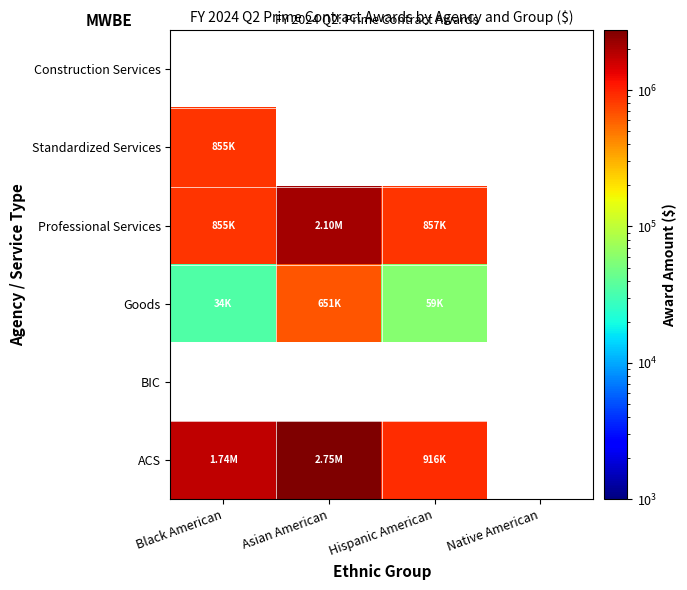

At which label is Professional Services closest to 1475298?

Hispanic American